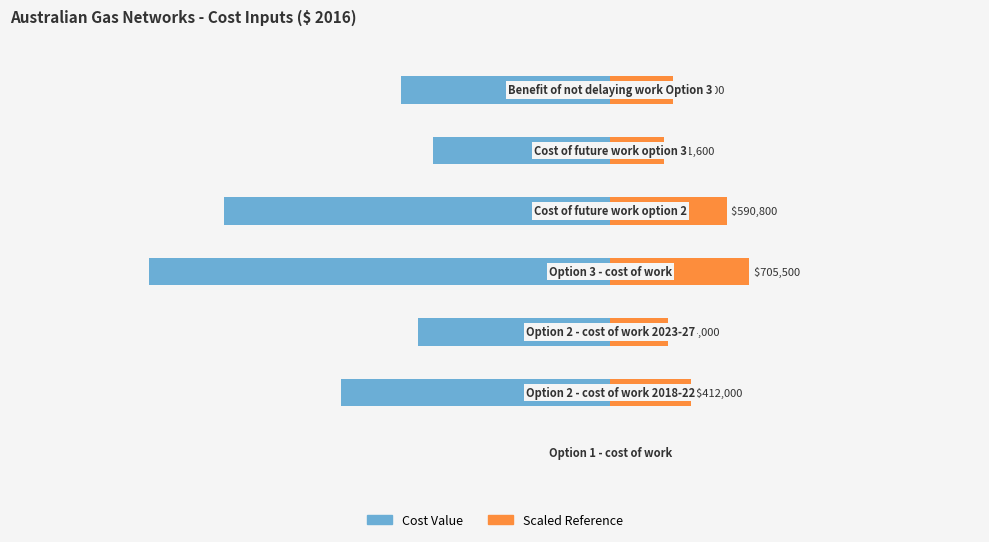

Reading left to right, transcribe all the data shown in this chart.

Cost Value (normalized): 0.0	-58.4	-41.7	-100.0	-83.7	-38.5	-45.2
Scaled Reference: 0.0	17.5	12.5	30.0	25.1	11.5	13.6